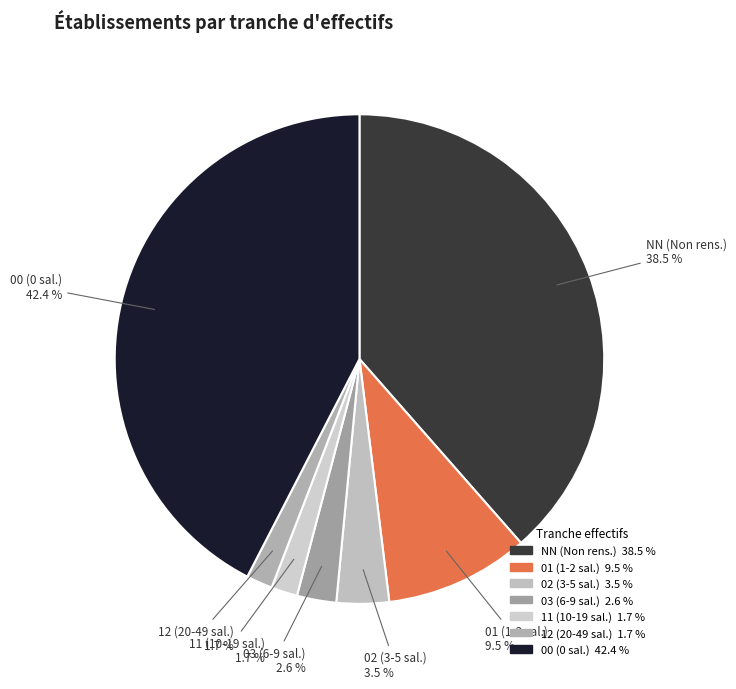

Combined, do NN (Non rens.) and 01 (1-2 sal.) account for over 50%?

No